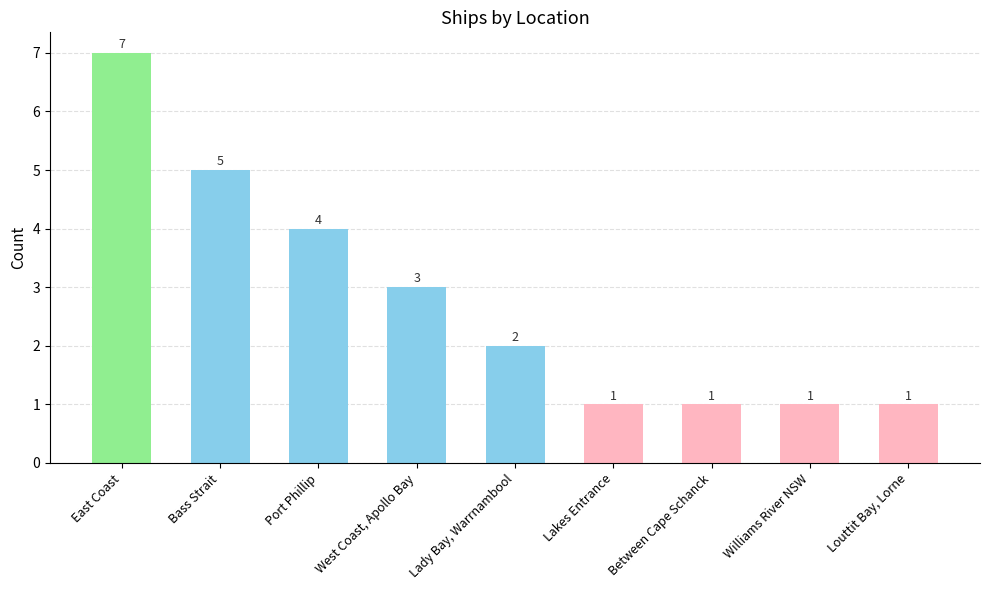

At which label is the value closest to 4?

Port Phillip